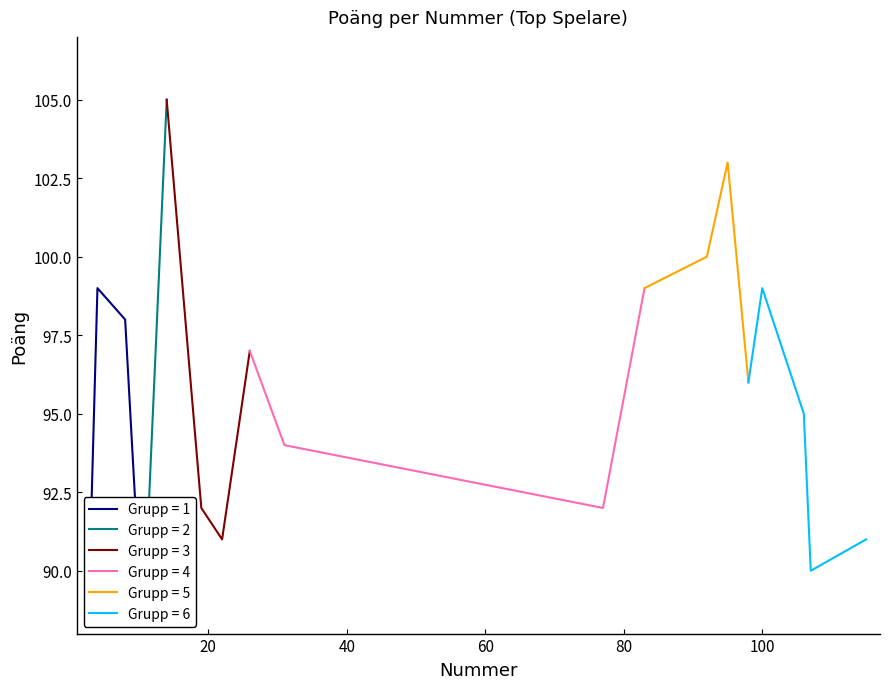

What is the difference between the values at 12 and 11?

2